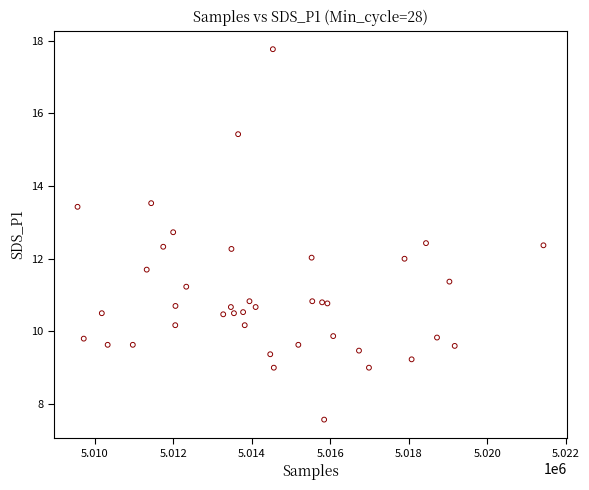

What is the range of X values (max minus min)?

11861.0